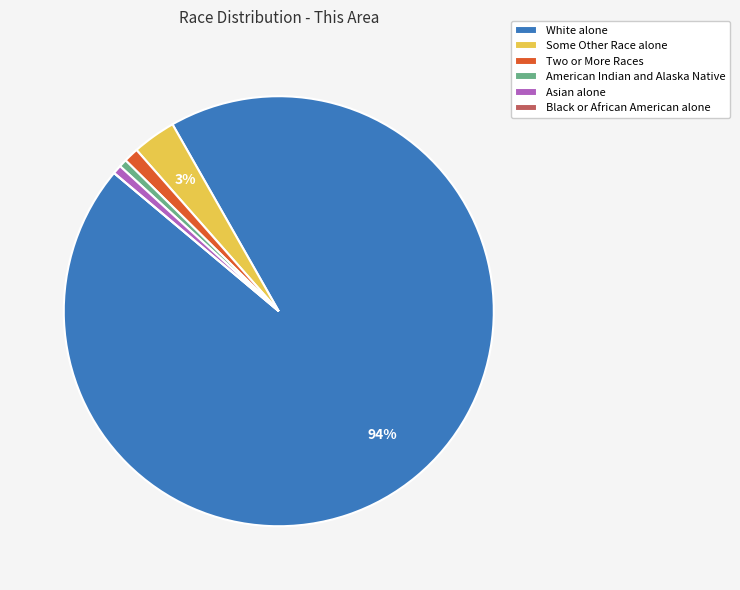

Is the sum of Some Other Race alone and White alone greater than half?

Yes